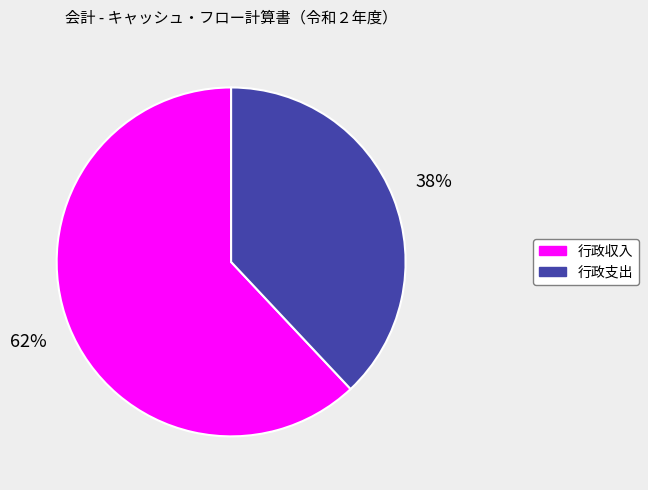

Which has a higher value, 行政収入 or 行政支出?

行政収入